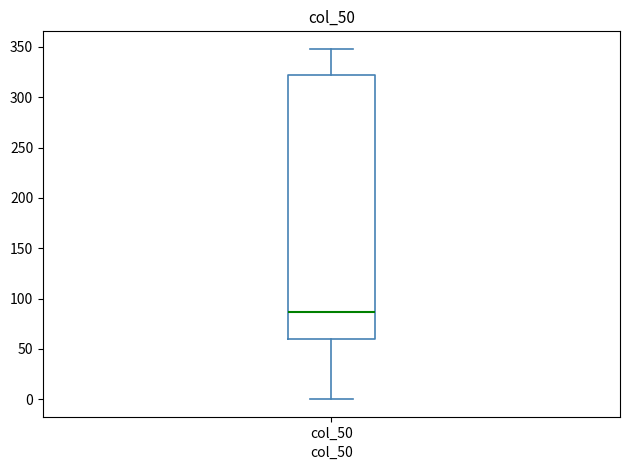

Where is the lower edge of the box for col_50 on the y-axis? The values are not printed on the chart, so give them approximately, as read against the axis.

60